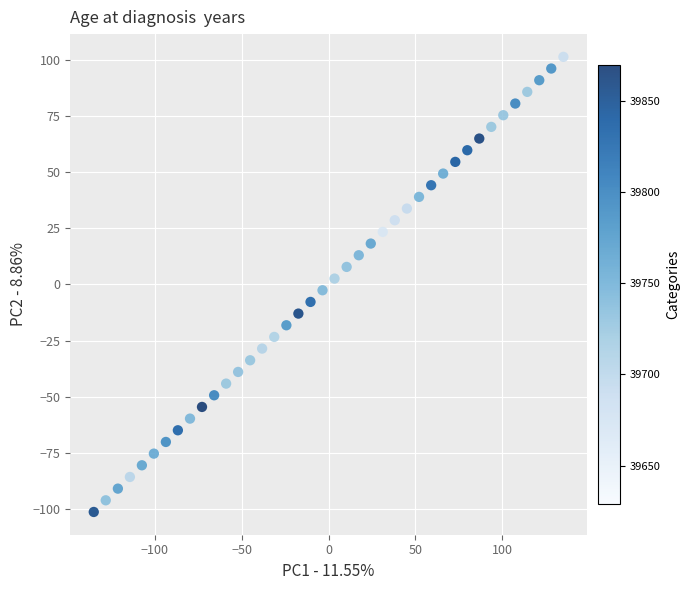

What is the range of X values (max minus min)?

270.2